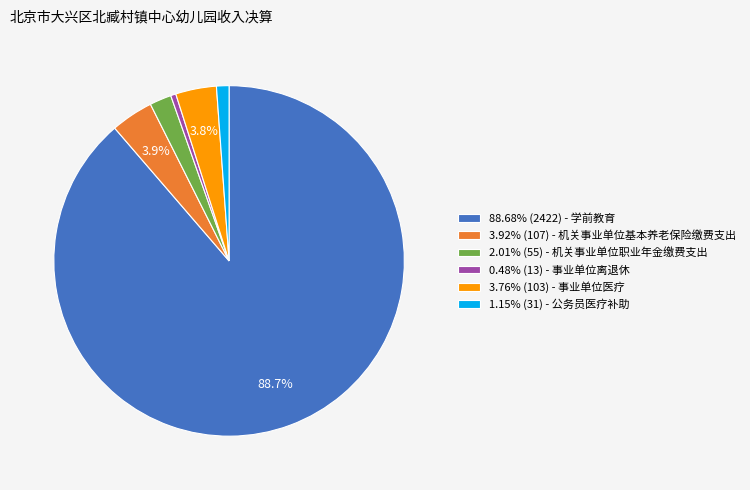

To the nearest percent, what is the average slice percentage?

17%